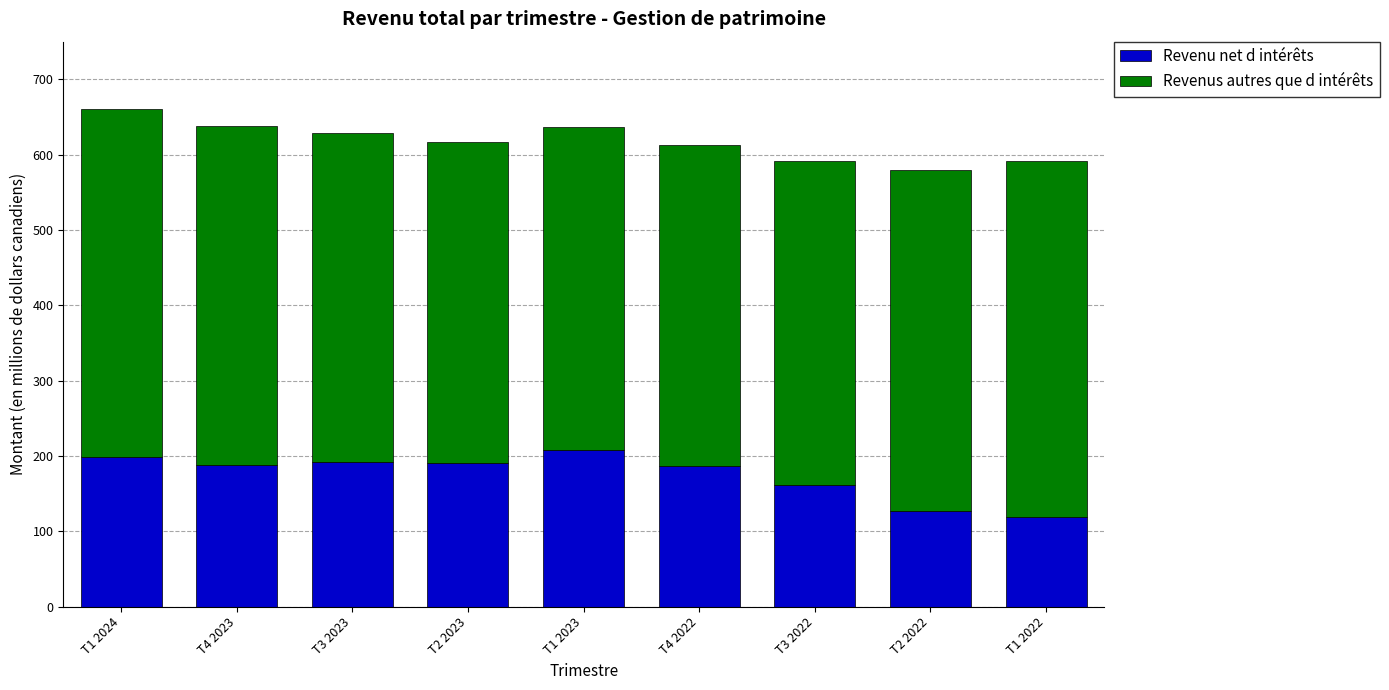

What is the average value of the Revenu net d intérêts series?

174